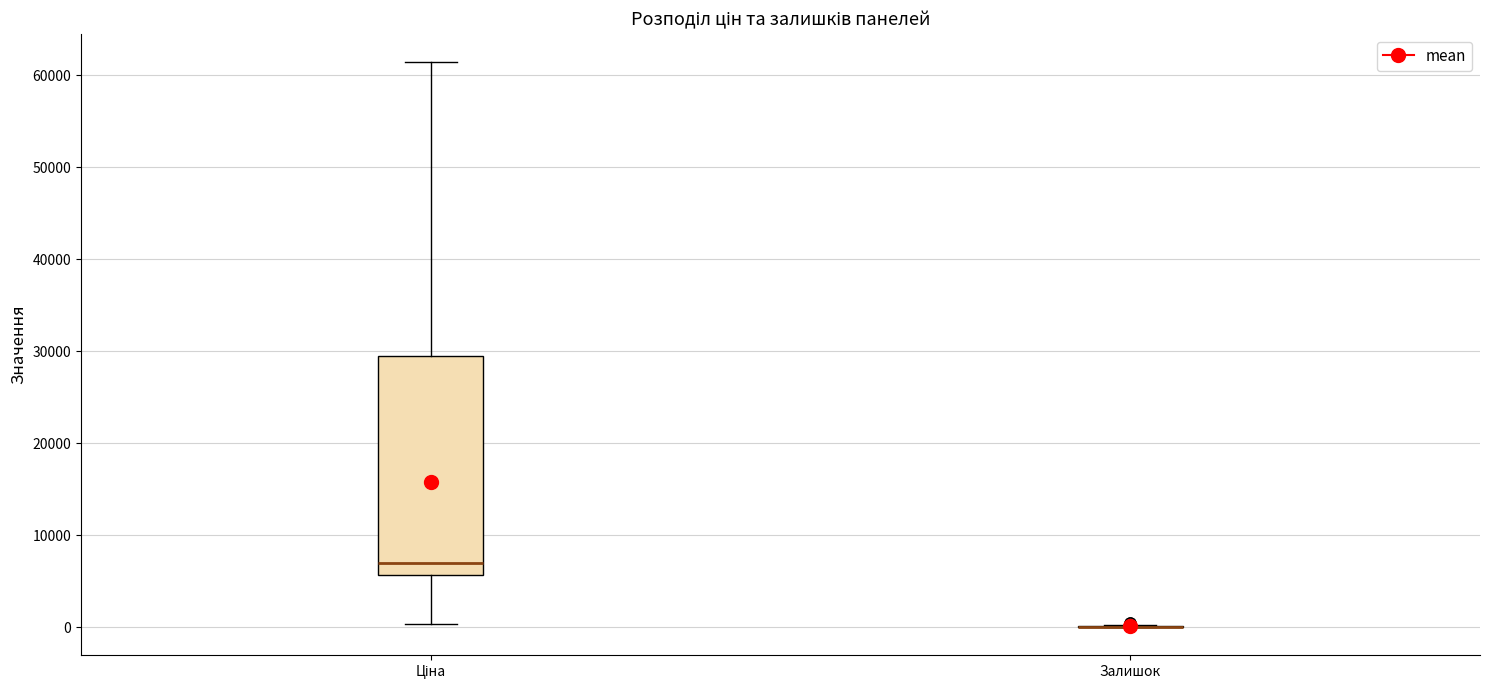

Reading left to right, transcribe this box plot: for each box, give where its median line is, the range the box spans, and where its two whiskers end, as read against the y-axis. The values are not printed on the chart, so give them approximately, as read against the axis.

Ціна: median 7000, box 6000 to 29000, whiskers 0 to 61000
Залишок: box collapsed to a line at 0, whiskers 0 to 0